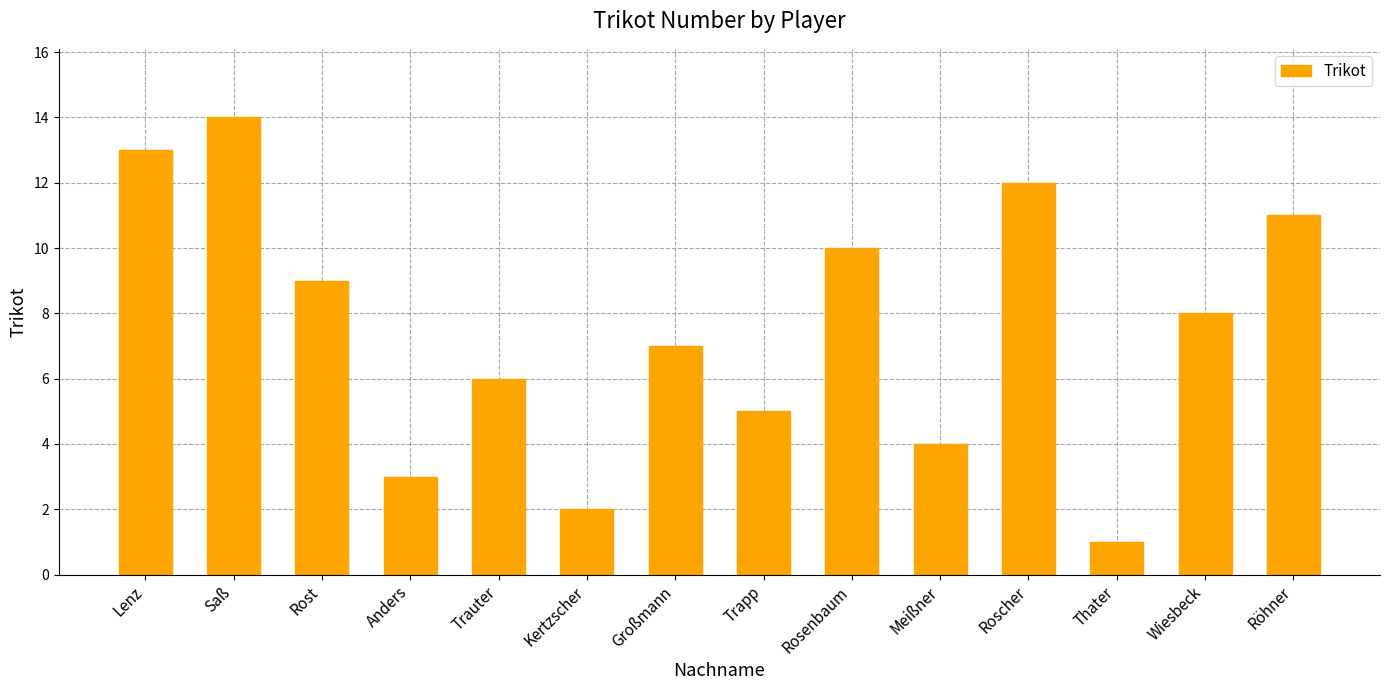

Does the chart contain any negative values?

No